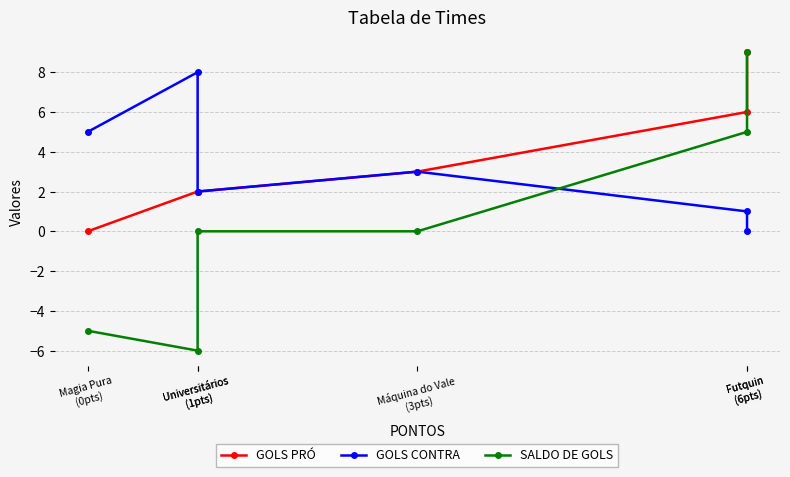

Where is the first local minimum for SALDO DE GOLS?

Universitários
(1pts)